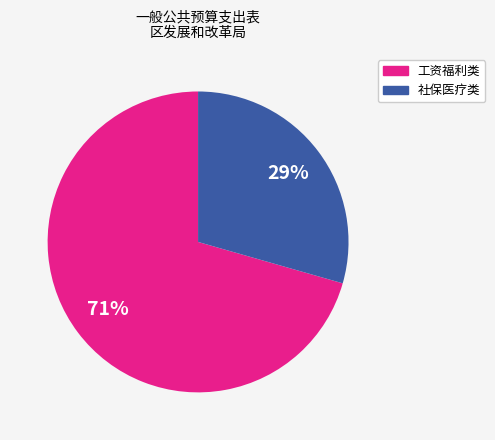

To the nearest percent, what is the average slice percentage?

50%